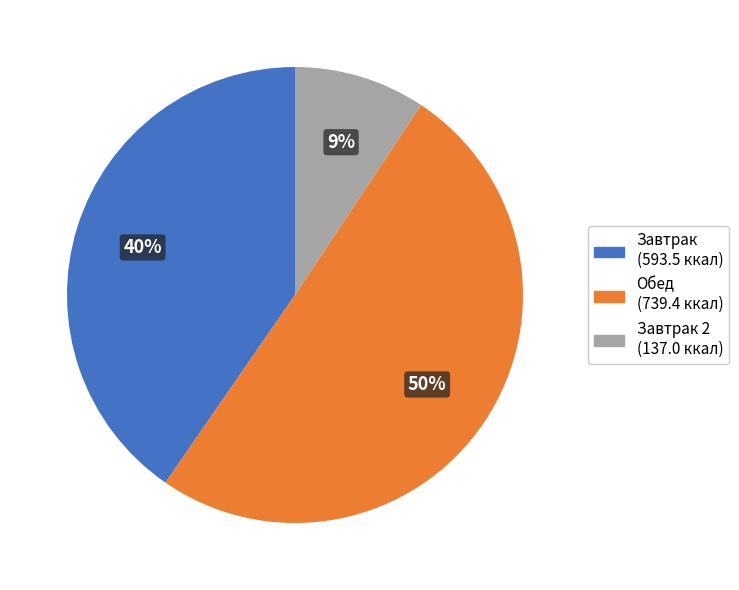

To the nearest percent, what is the average slice percentage?

33%